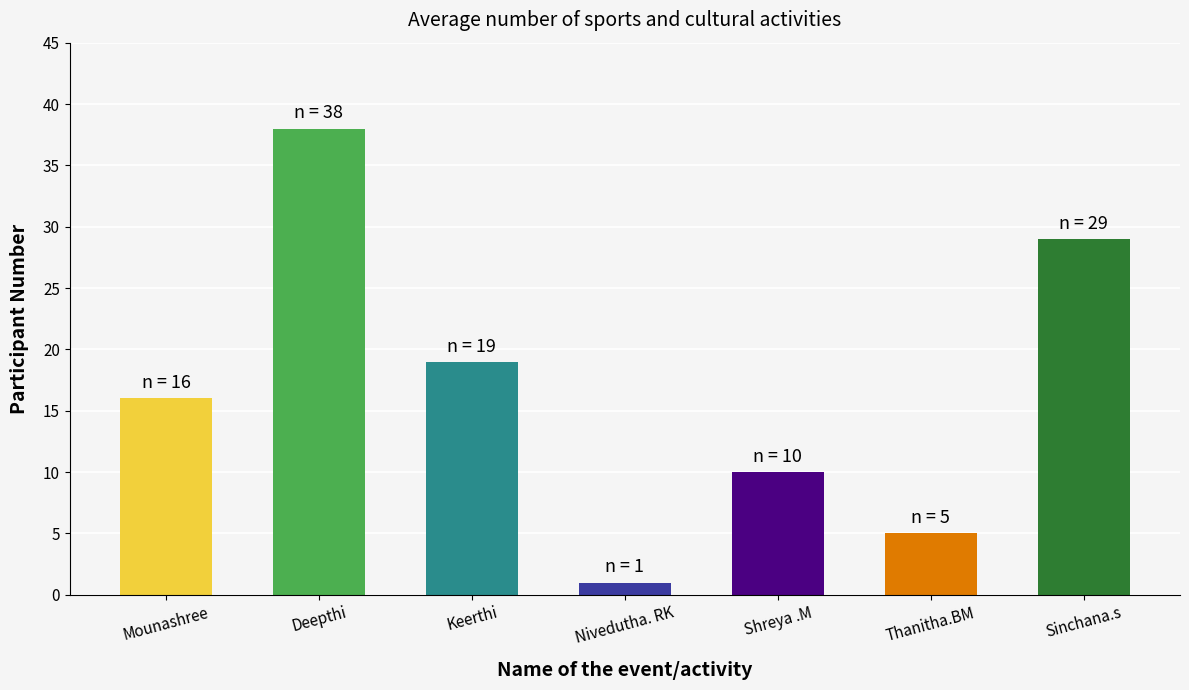

Which category has the highest value across all series?

Deepthi